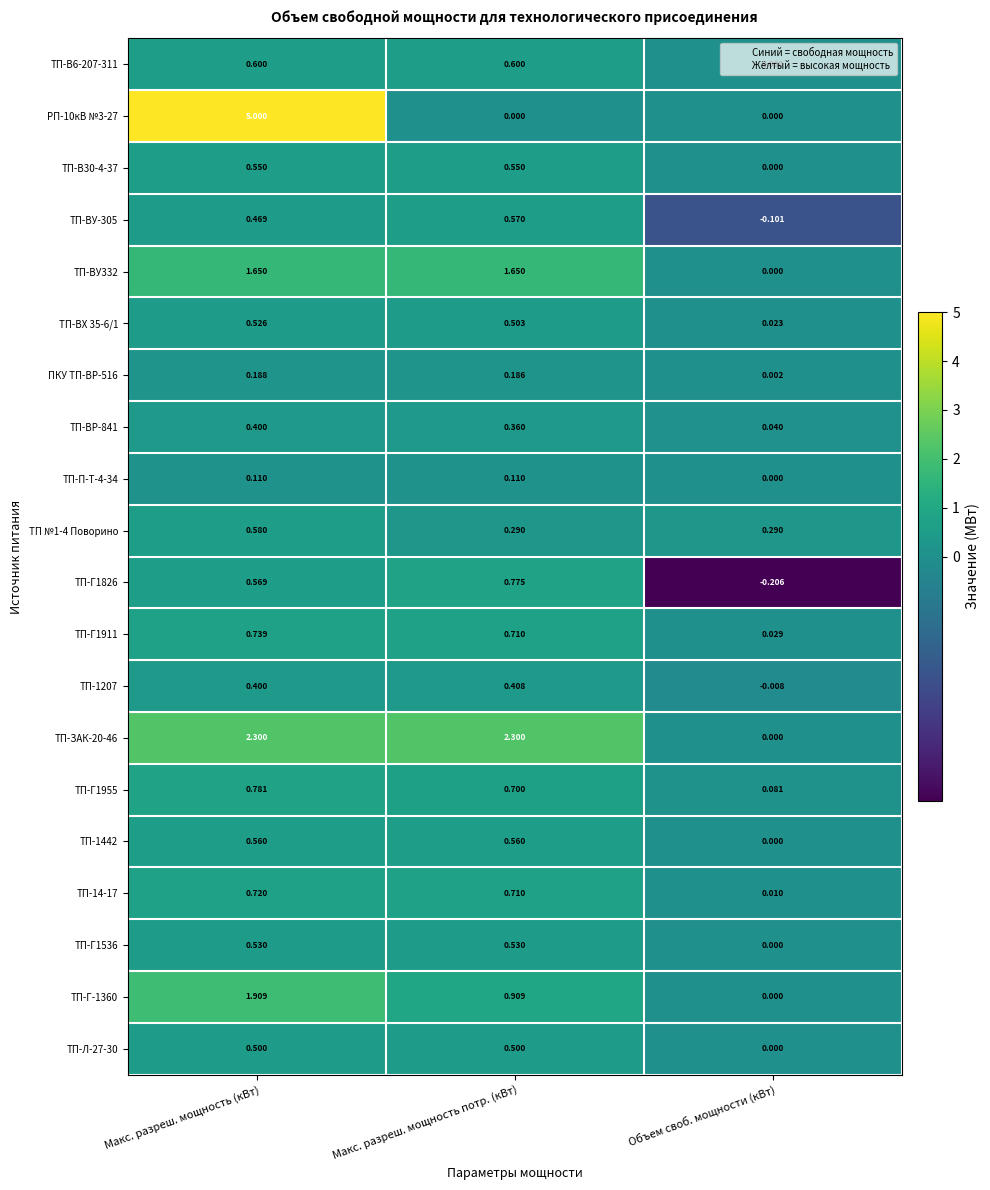

Which series has the largest total across all categories?

РП-10кВ №3-27